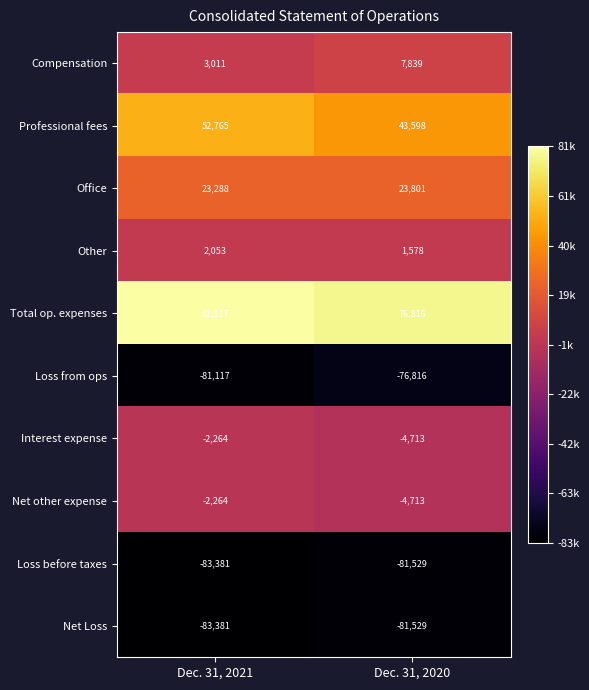

The Loss before taxes series shows -32973 at Dec. 31, 2020. True or false?

False